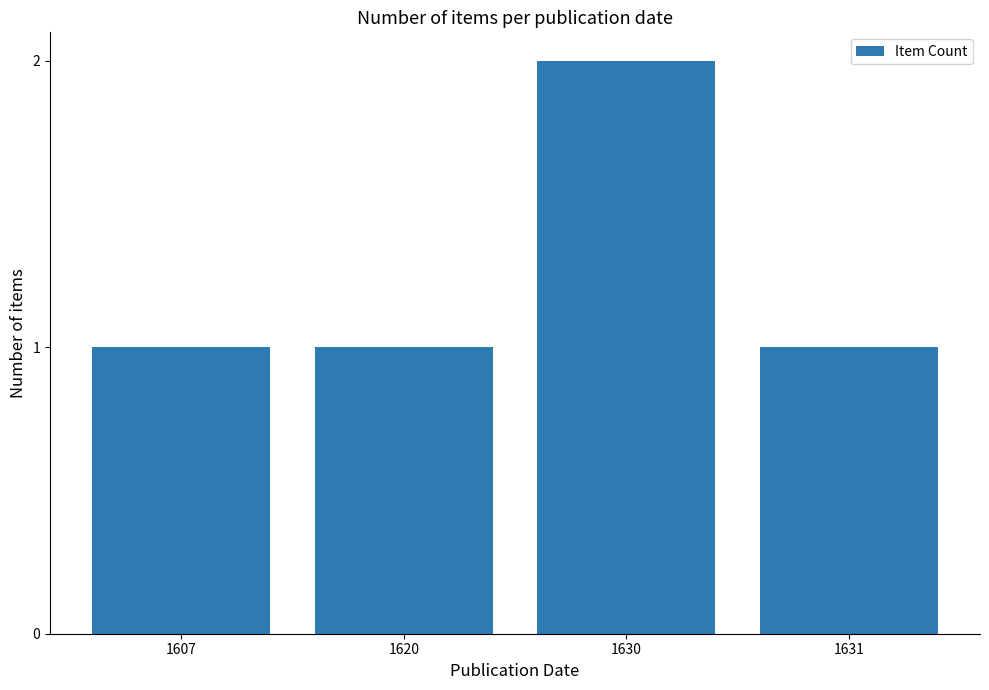

What is the value of the 2nd bar from the left?

1